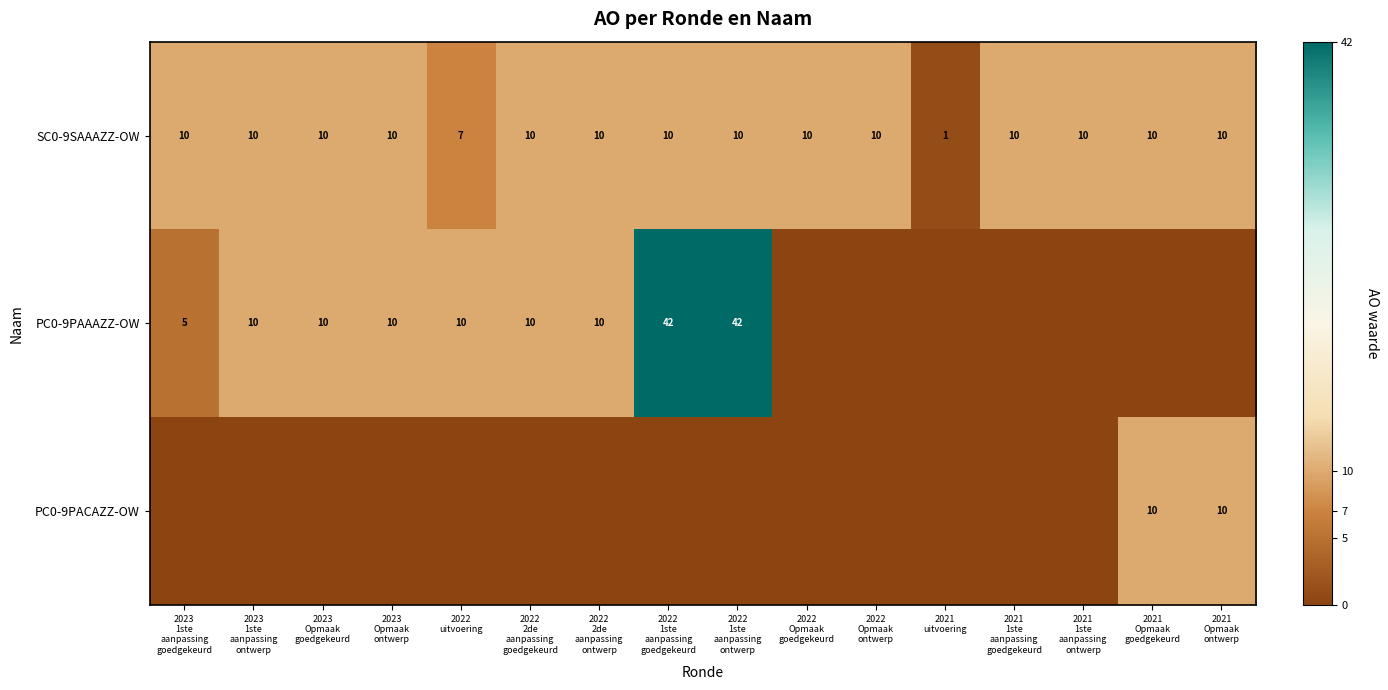

What is the difference between the second highest and minimum values in the SC0-9SAAAZZ-OW series?

9